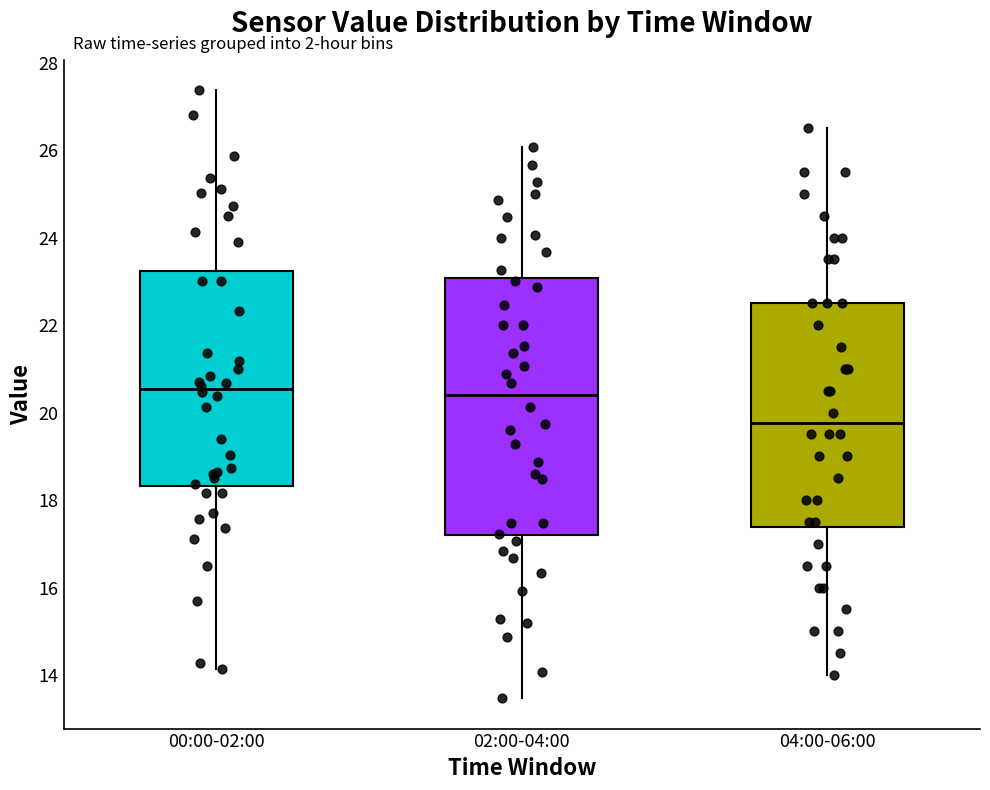

Comparing the boxes themselves (not the whiskers), which one is the tallest?

02:00-04:00